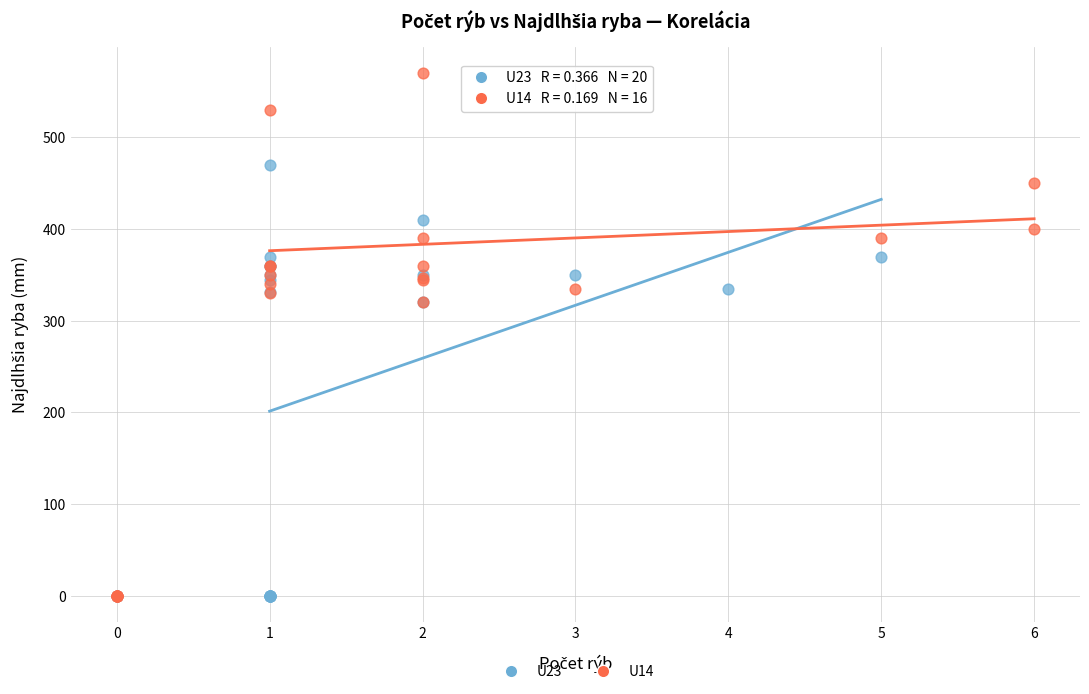

Which series reaches the maximum Y coordinate?

U14